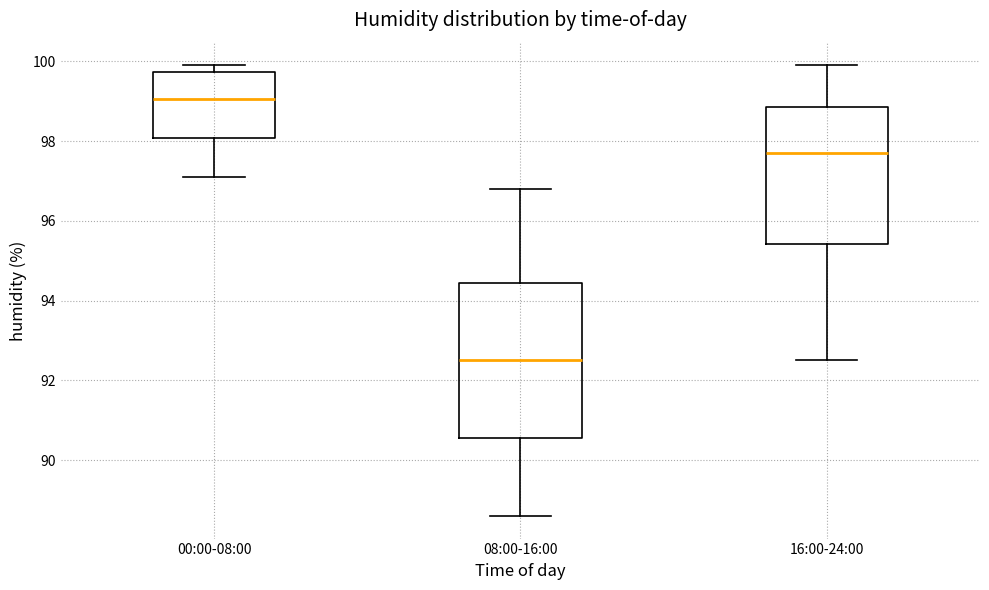

Reading left to right, transcribe this box plot: for each box, give where its median line is, the range the box spans, and where its two whiskers end, as read against the y-axis. The values are not printed on the chart, so give them approximately, as read against the axis.

00:00-08:00: median 99.0, box 98.0 to 99.8, whiskers 97.2 to 100.0
08:00-16:00: median 92.6, box 90.6 to 94.4, whiskers 88.6 to 96.8
16:00-24:00: median 97.8, box 95.4 to 98.8, whiskers 92.6 to 100.0